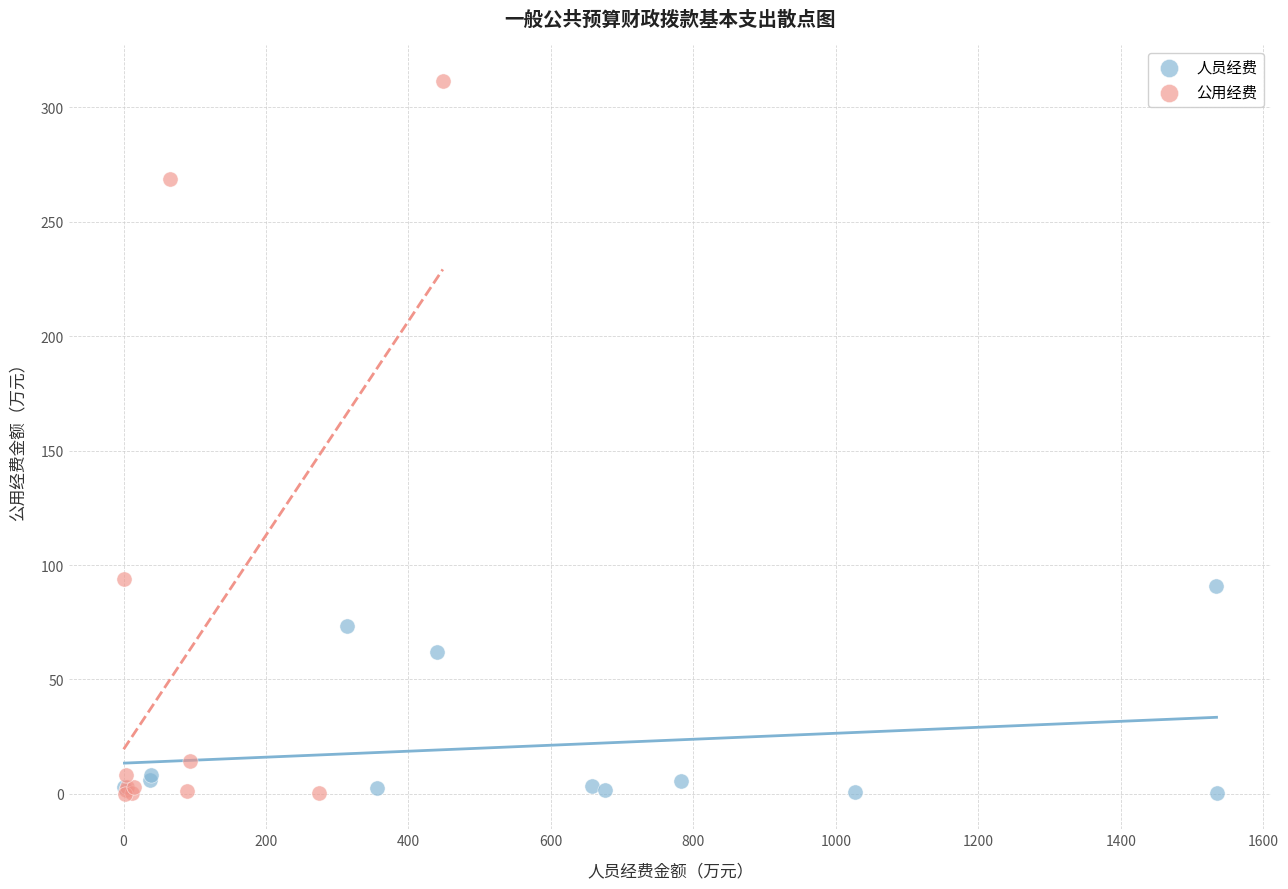

Which series has the largest Y range (max minus min)?

公用经费